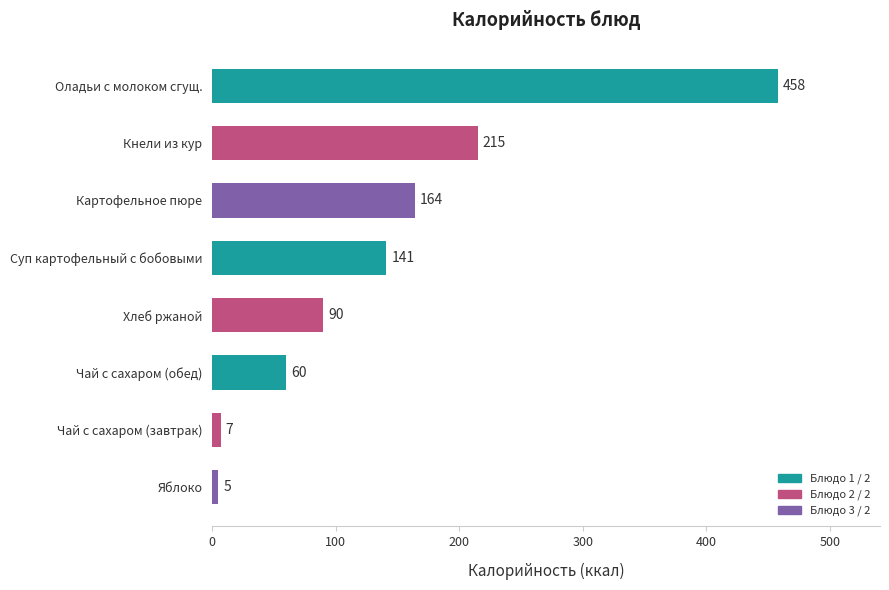

What is the greatest value displayed?

458